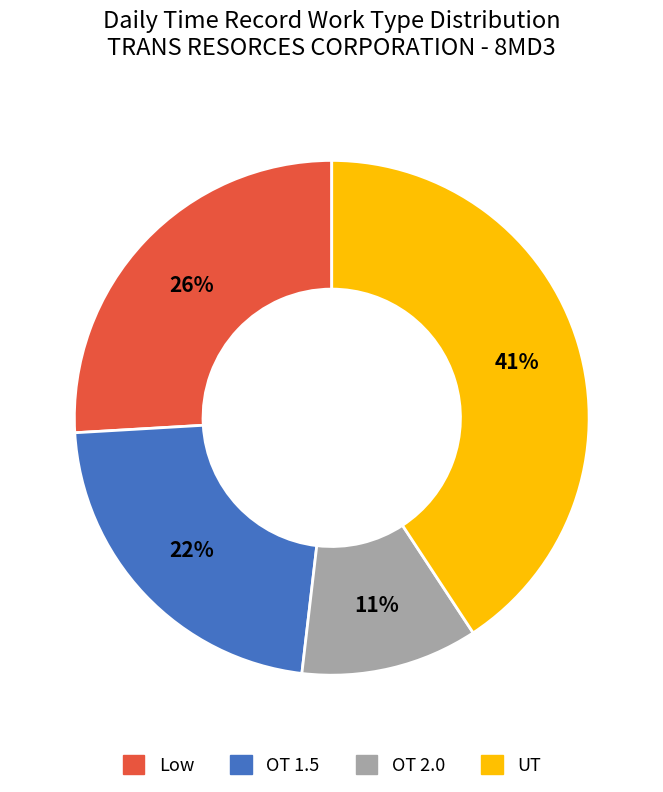

To the nearest percent, what percentage of the pie is Low?

26%